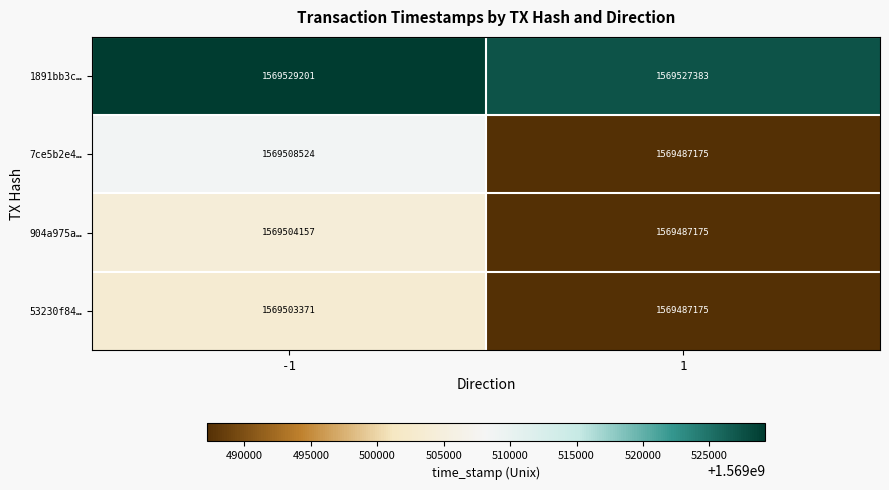

The value of 904a975a… at -1 is 2314622406. True or false?

False